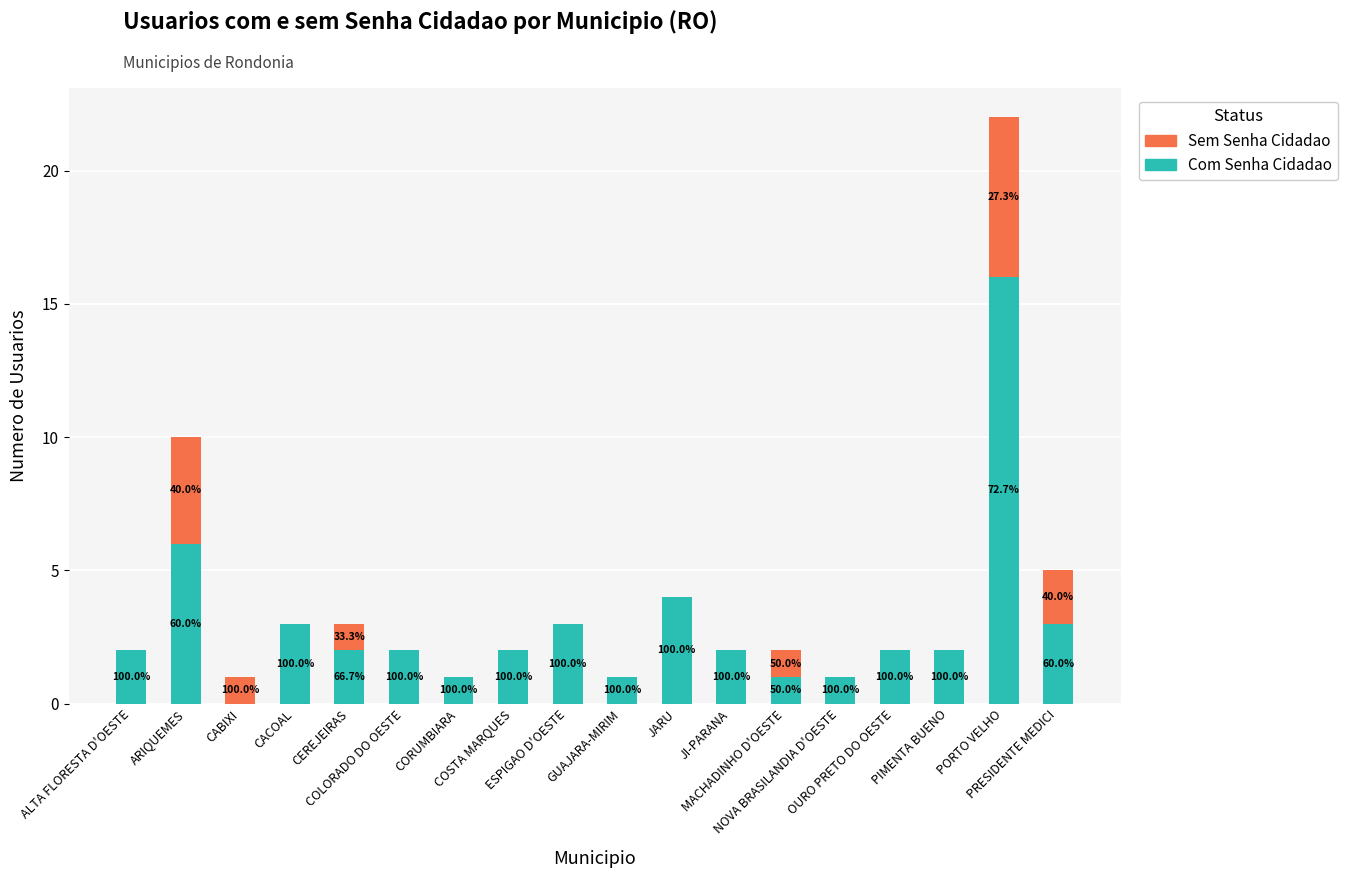

Is it true that Com Senha Cidadao equals 3 at ESPIGAO D'OESTE?

True